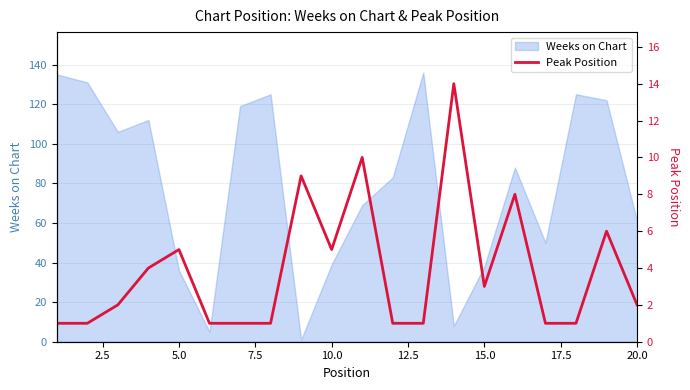

Is it true that Weeks on Chart equals 38 at 15.0?

True